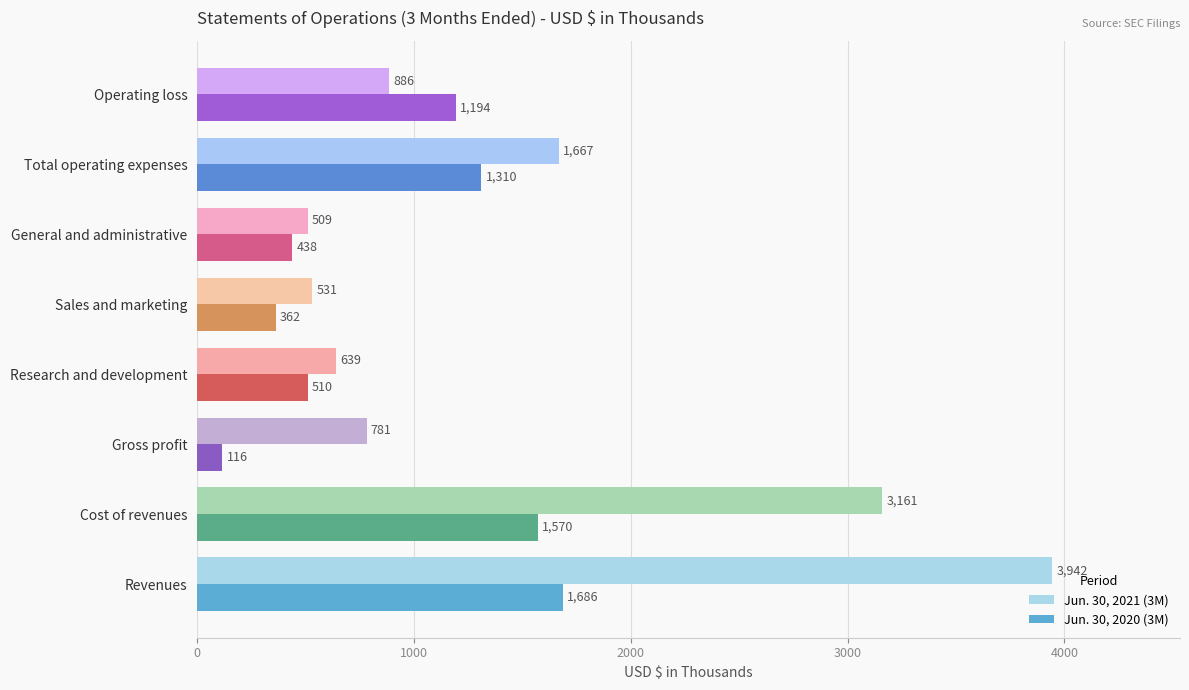

List the labels in order of Jun. 30, 2020 (3M) value, smallest first.

Gross profit, Sales and marketing, General and administrative, Research and development, Operating loss, Total operating expenses, Cost of revenues, Revenues